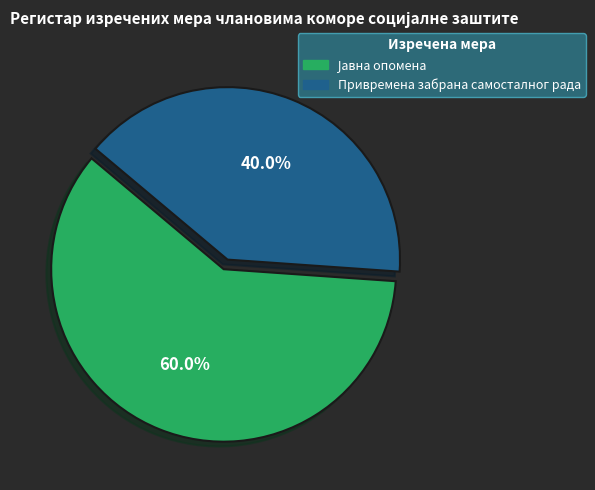

Which slice is the smallest?

Привремена забрана самосталног рада